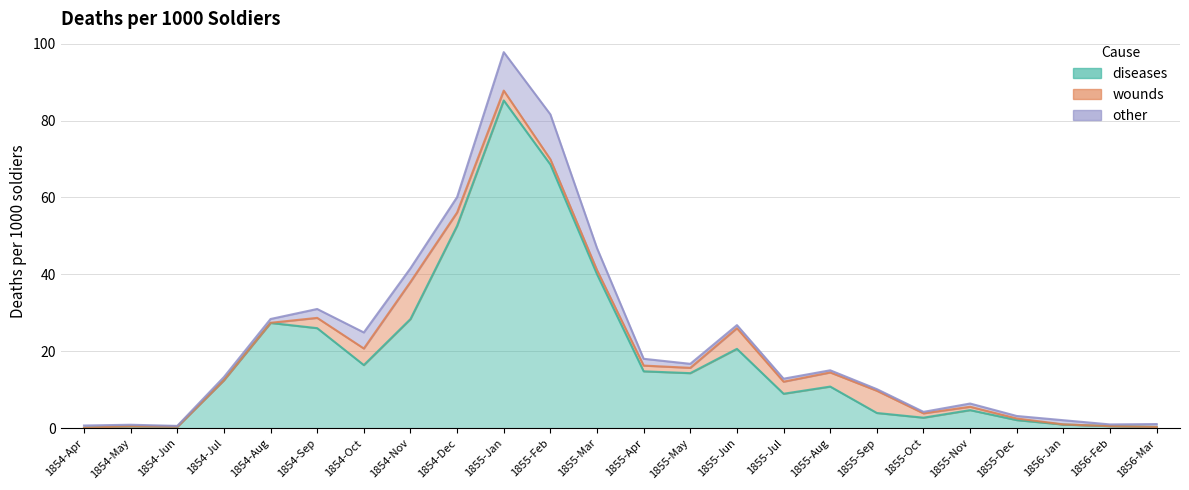

Between which two adjacent categories do other and diseases first intersect?

1854-Apr and 1854-May